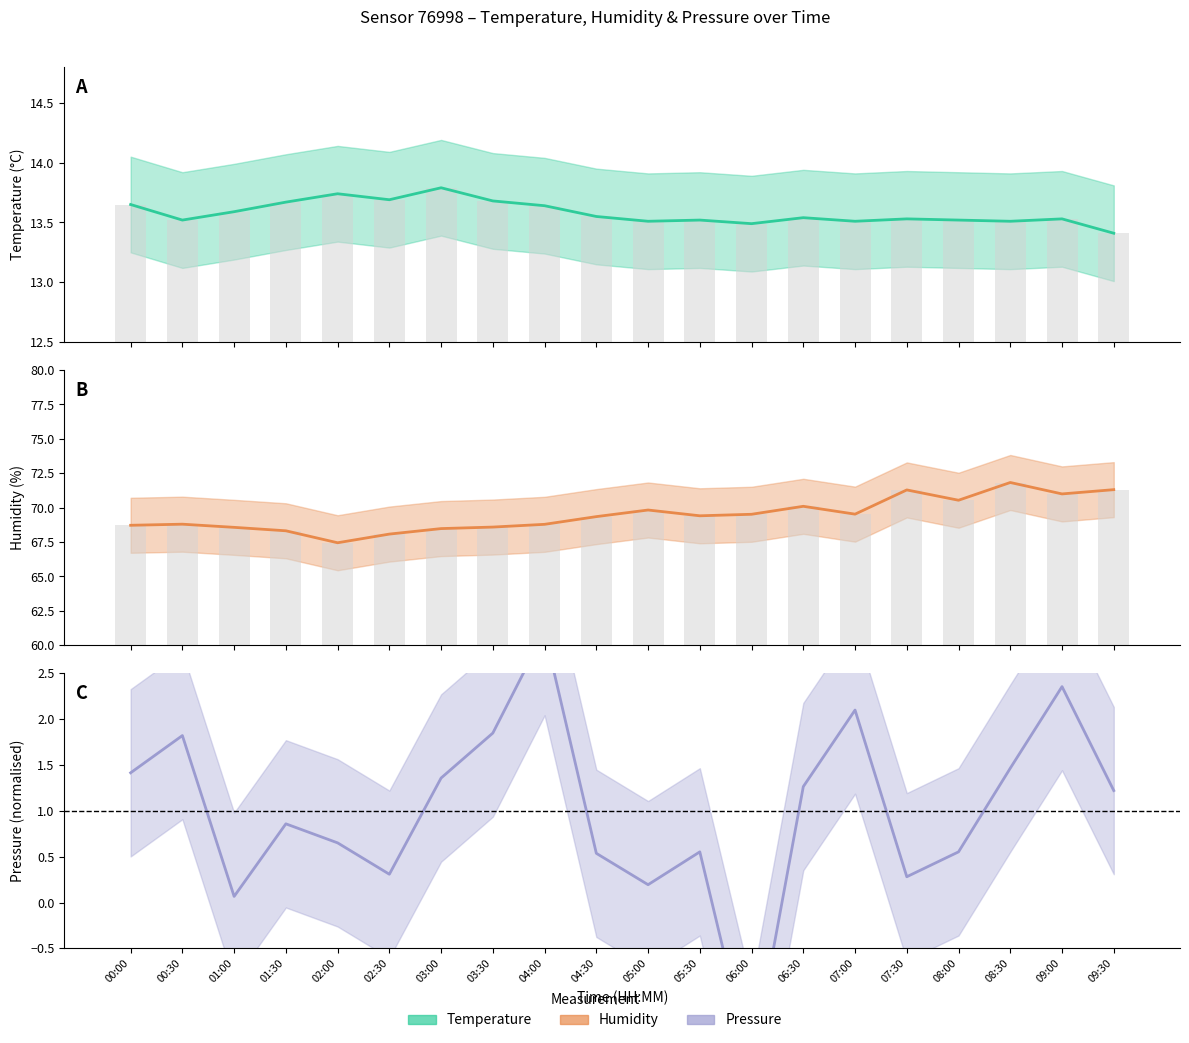

Which has a higher value, 01:00 or 09:30?

01:00